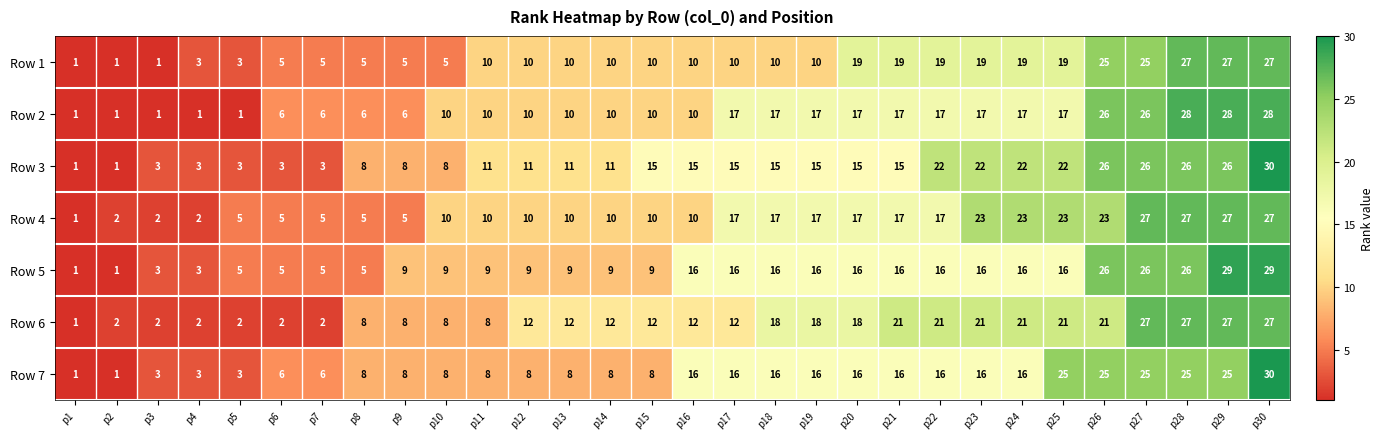

Rank the categories by Row 3 value from lowest to highest.

p1, p2, p3, p4, p5, p6, p7, p8, p9, p10, p11, p12, p13, p14, p15, p16, p17, p18, p19, p20, p21, p22, p23, p24, p25, p26, p27, p28, p29, p30